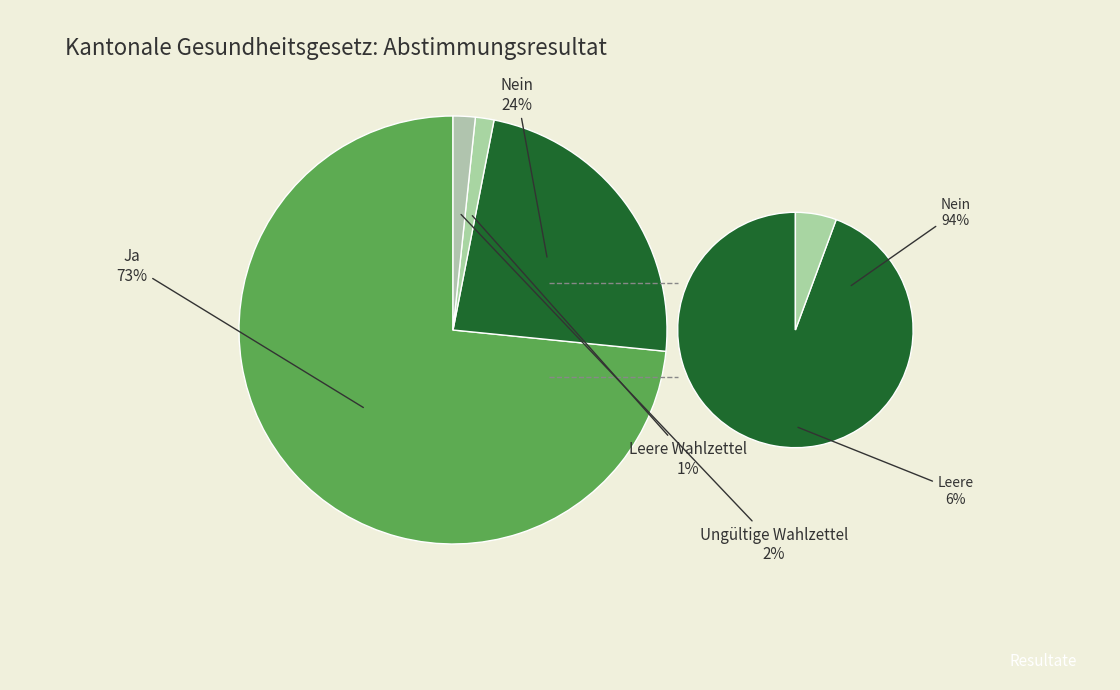

Rank the categories by value from highest to lowest.

Ja, Nein, Ungültige Wahlzettel, Leere Wahlzettel